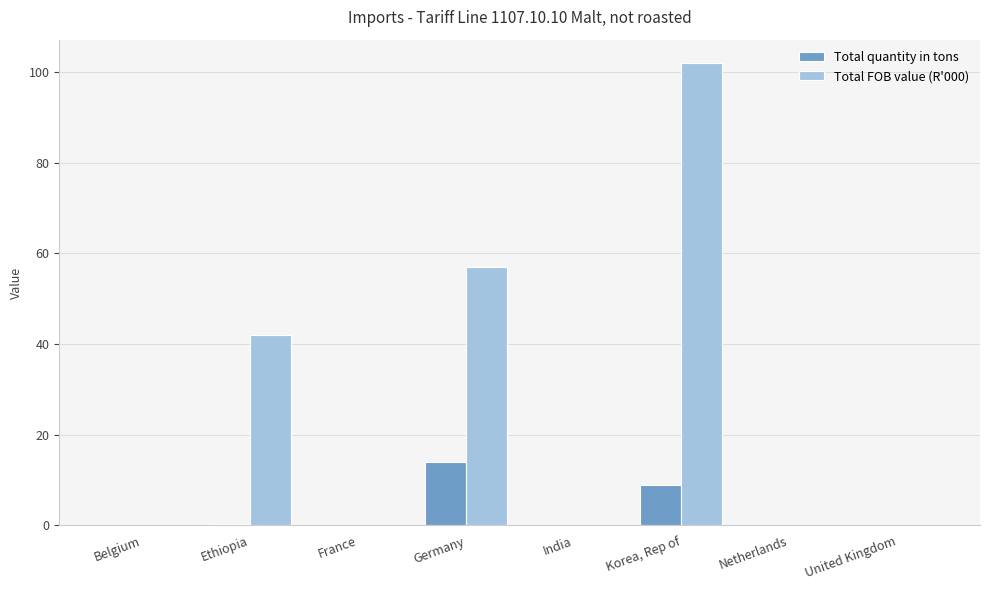

What is the sum of all Total quantity in tons values?

23.2